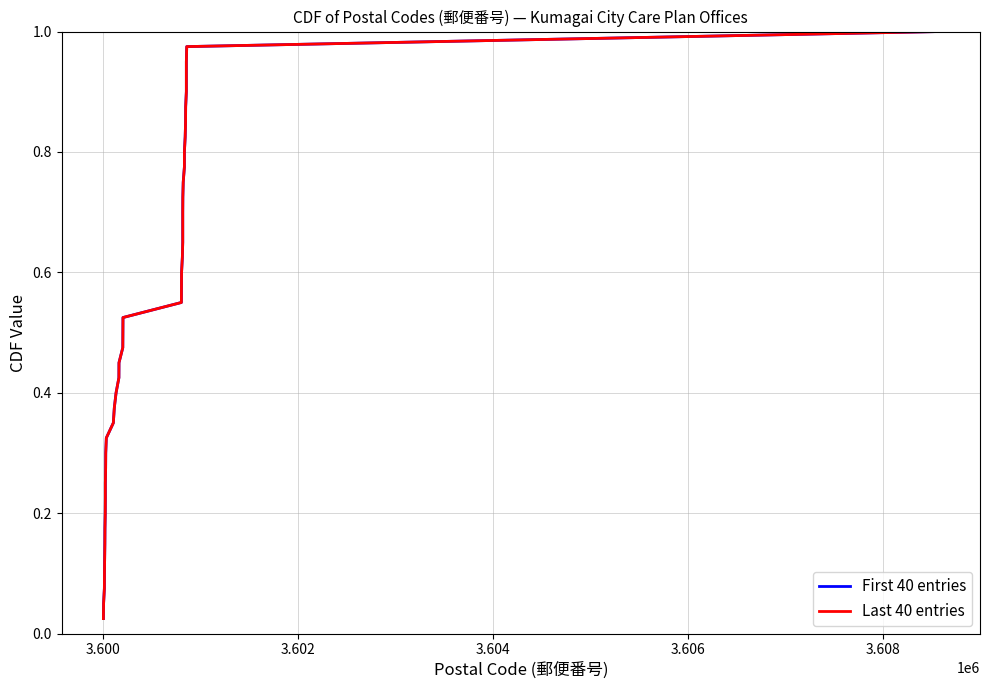

List the series in order of their peak value, lowest first.

First 40 entries, Last 40 entries